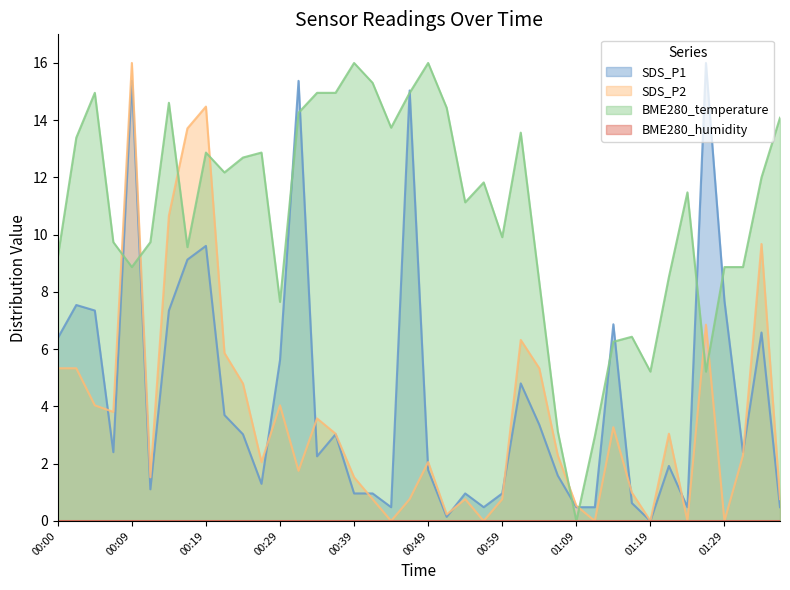

What is the difference between the SDS_P1 values at 01:34 and 00:19?

3.0